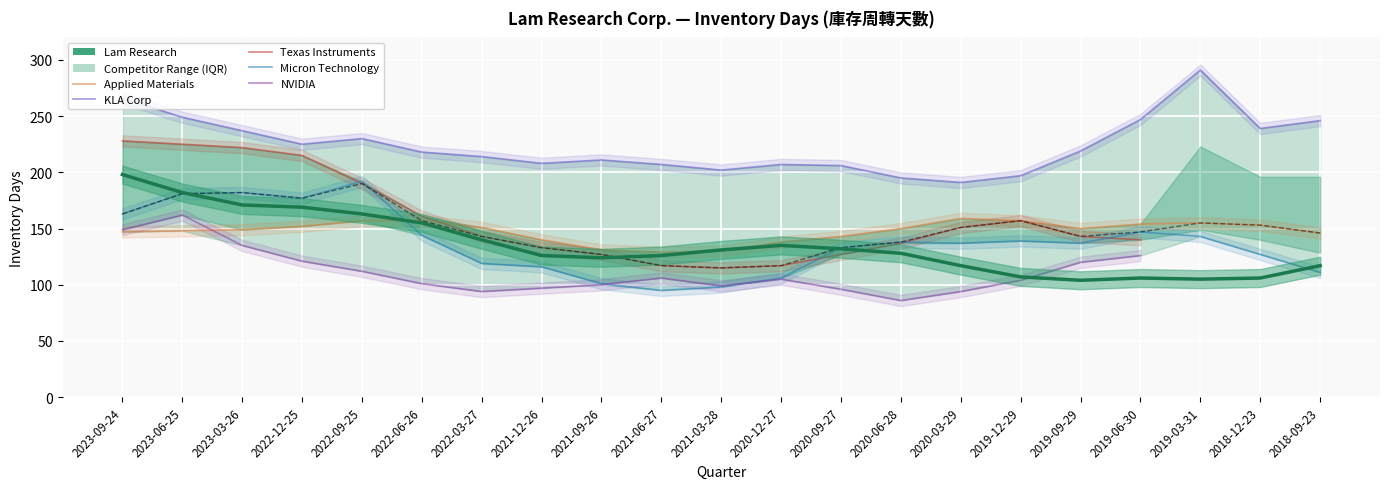

Count the number of categories in the chart.

21